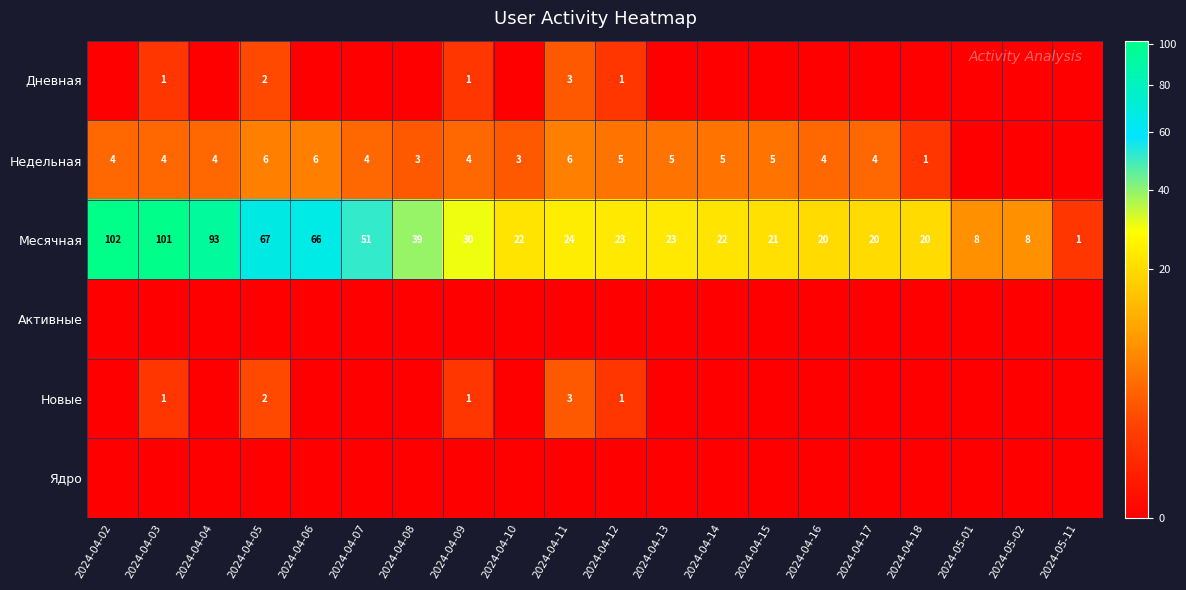

Is the value of Месячная at 2024-05-01 greater than the value of Новые at 2024-04-03?

Yes